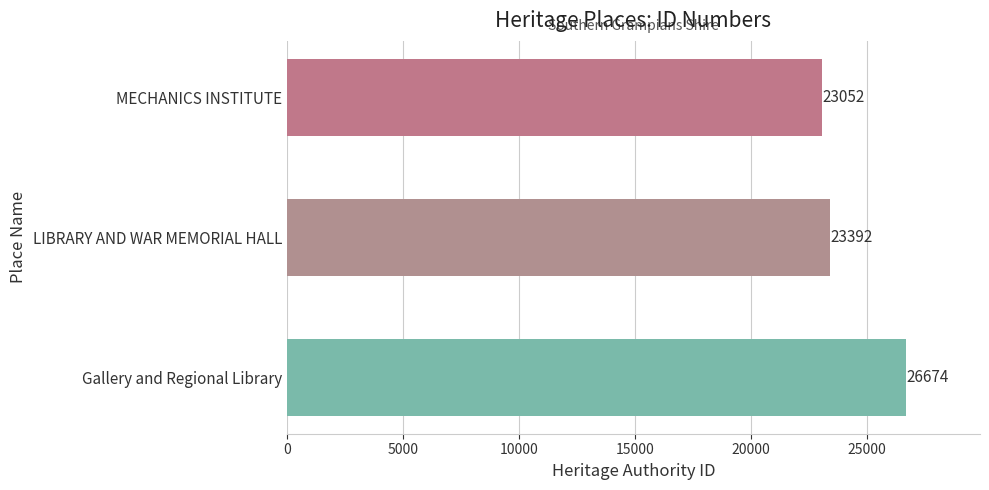

Is it true that the value at MECHANICS INSTITUTE is 33700?

False